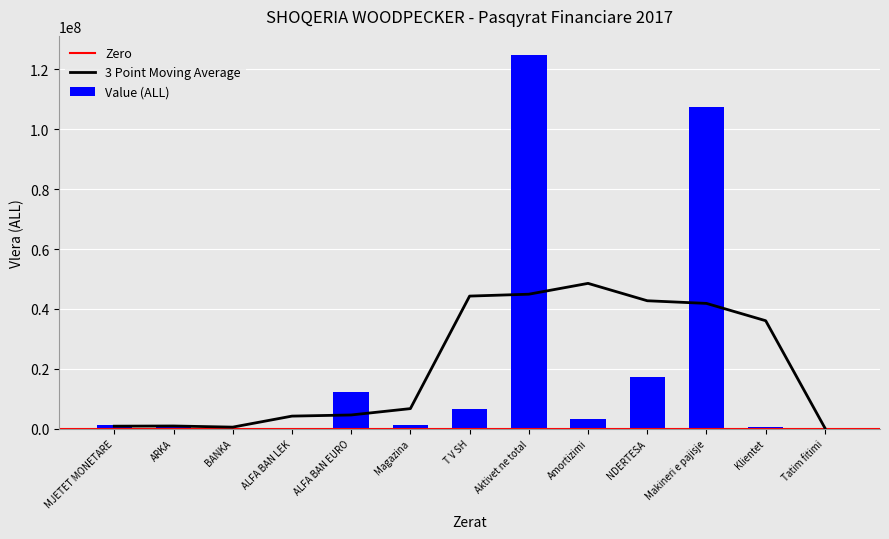

What is the label of the 3rd bar from the right?

Makineri e pajisje